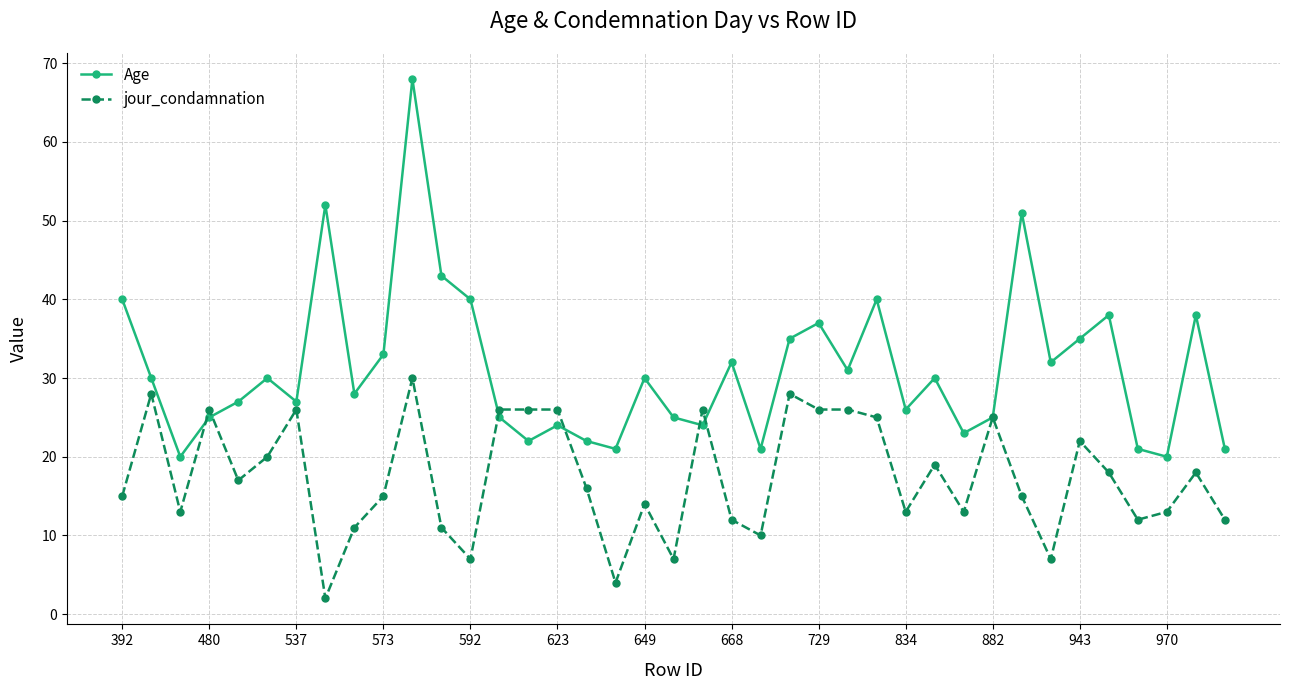

Rank the series by their maximum value, from highest to lowest.

Age, jour_condamnation